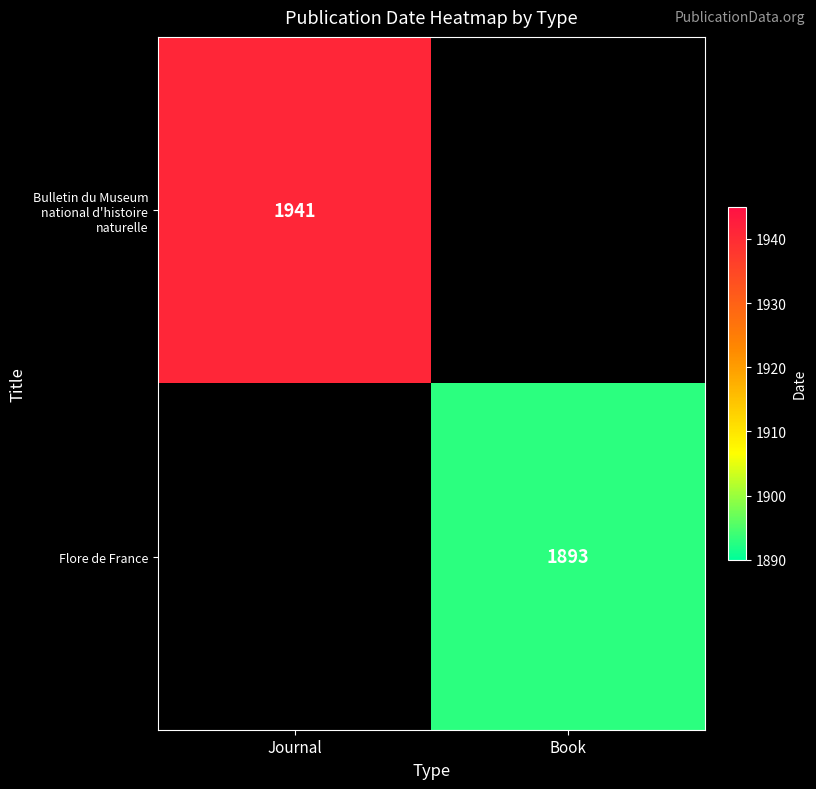

Which has a higher value, Book or Journal?

Journal